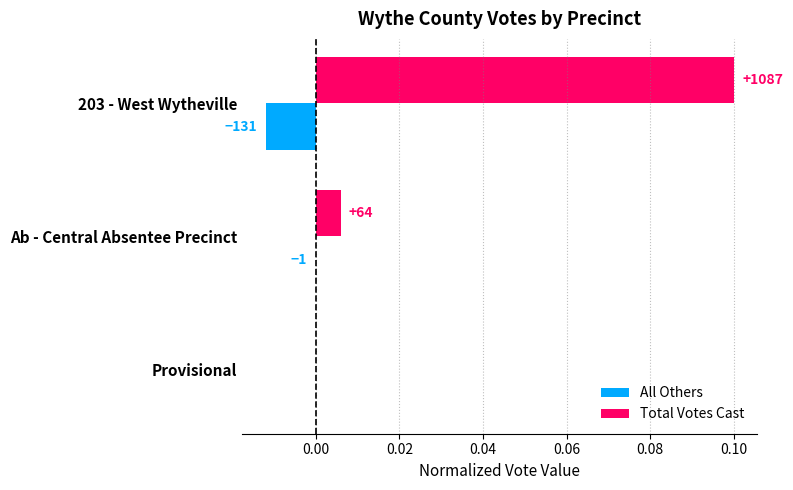

At how many categories does at least one series exceed 0?

2